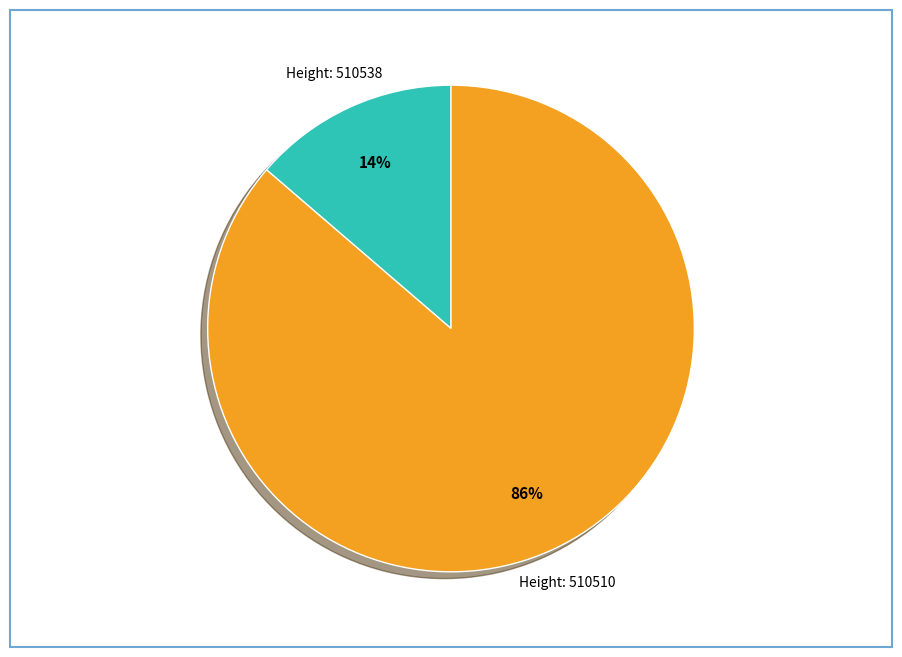

To the nearest percent, what is the average slice percentage?

50%